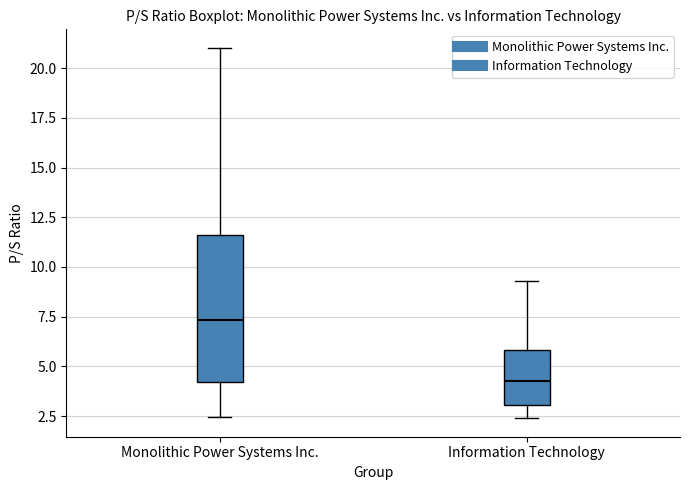

Reading left to right, transcribe this box plot: for each box, give where its median line is, the range the box spans, and where its two whiskers end, as read against the y-axis. The values are not printed on the chart, so give them approximately, as read against the axis.

Monolithic Power Systems Inc.: median 7.5, box 4.0 to 11.5, whiskers 2.5 to 21.0
Information Technology: median 4.5, box 3.0 to 6.0, whiskers 2.5 to 9.5